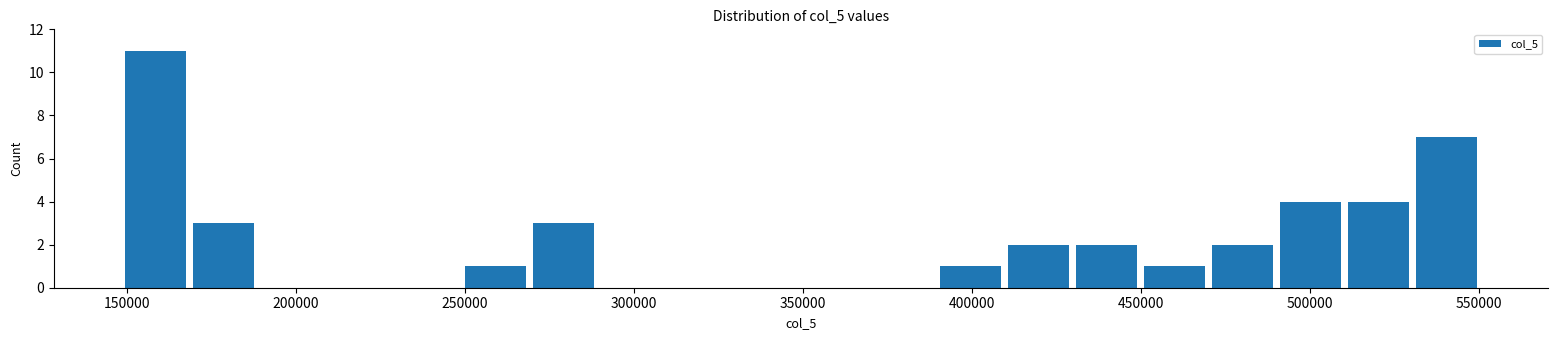

Reading left to right, transcribe this chart: for each bar, give the range it covers on the x-axis and its height. Neither the bar edges nor the heights are printed on the chart, so give them approximately, as read against the axes.

150000 to 170000: 11
170000 to 190000: 3
190000 to 210000: 0
210000 to 230000: 0
230000 to 250000: 0
250000 to 270000: 1
270000 to 290000: 3
290000 to 310000: 0
310000 to 330000: 0
330000 to 350000: 0
350000 to 370000: 0
370000 to 390000: 0
390000 to 410000: 1
410000 to 430000: 2
430000 to 450000: 2
450000 to 470000: 1
470000 to 490000: 2
490000 to 510000: 4
510000 to 530000: 4
530000 to 550000: 7